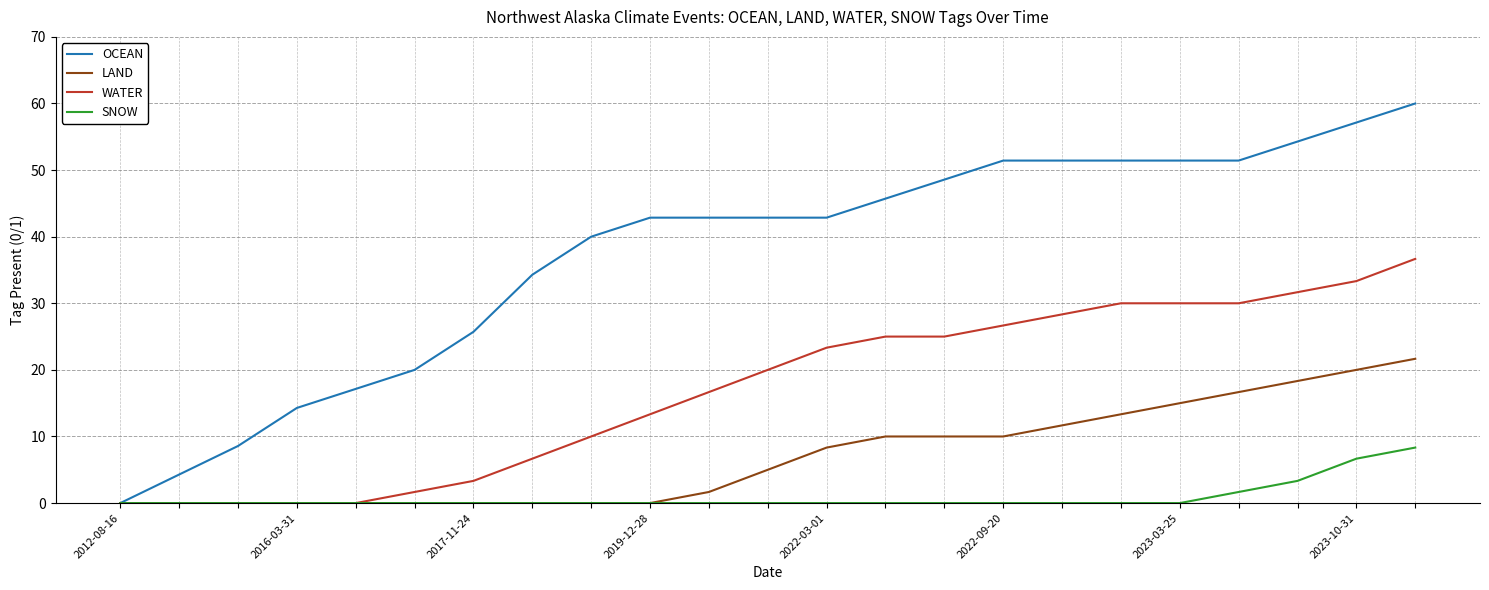

Which series has the largest range (max minus min)?

OCEAN